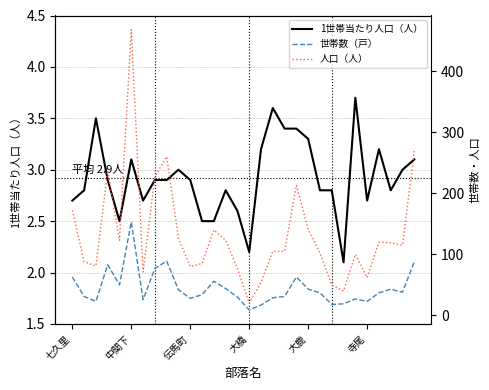

Rank the series by their average value, from highest to lowest.

人口（人）, 世帯数（戸）, 1世帯当たり人口（人）